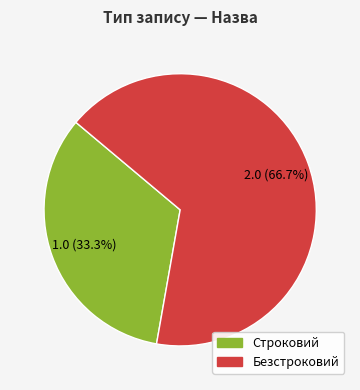

Does any single category account for the majority?

Yes